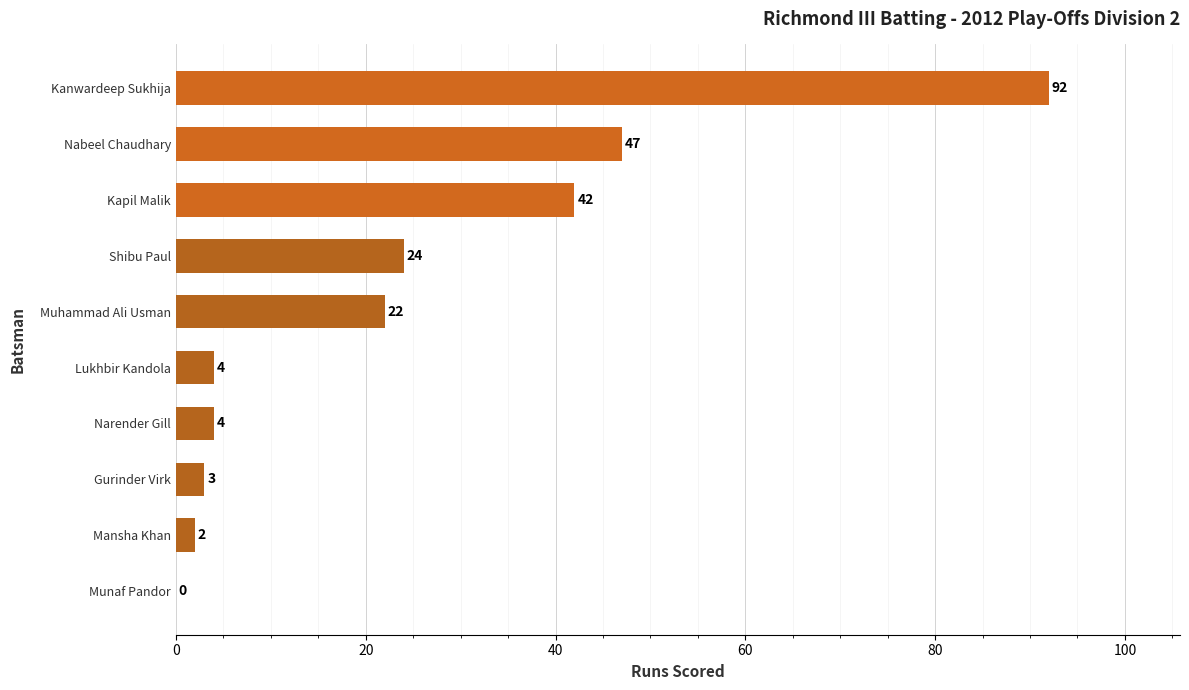

What is the change in value from Gurinder Virk to Kapil Malik?

+39